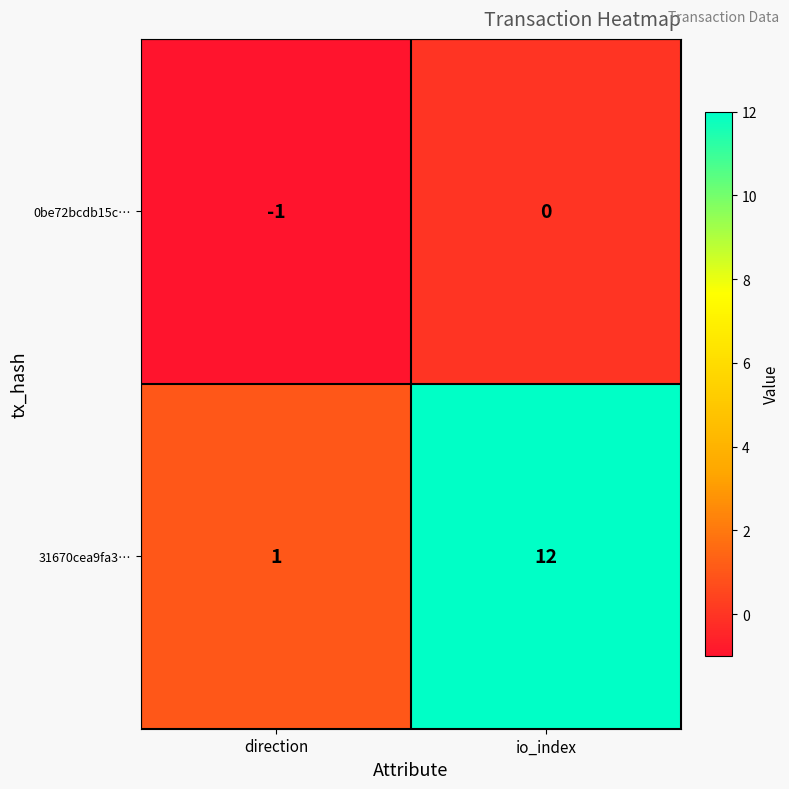

Rank the series by their average value, from highest to lowest.

31670cea9fa3…, 0be72bcdb15c…